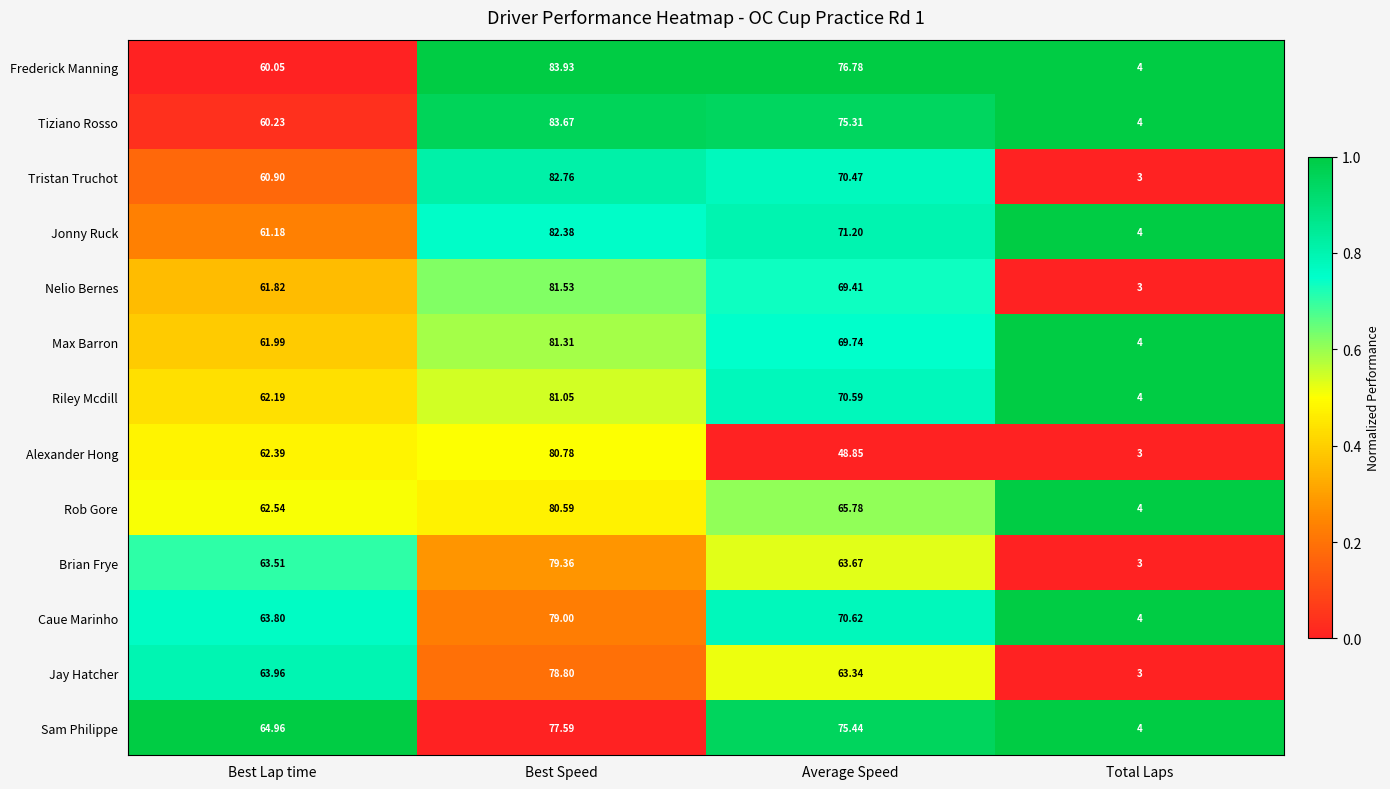

How many distinct data groups are displayed?

13